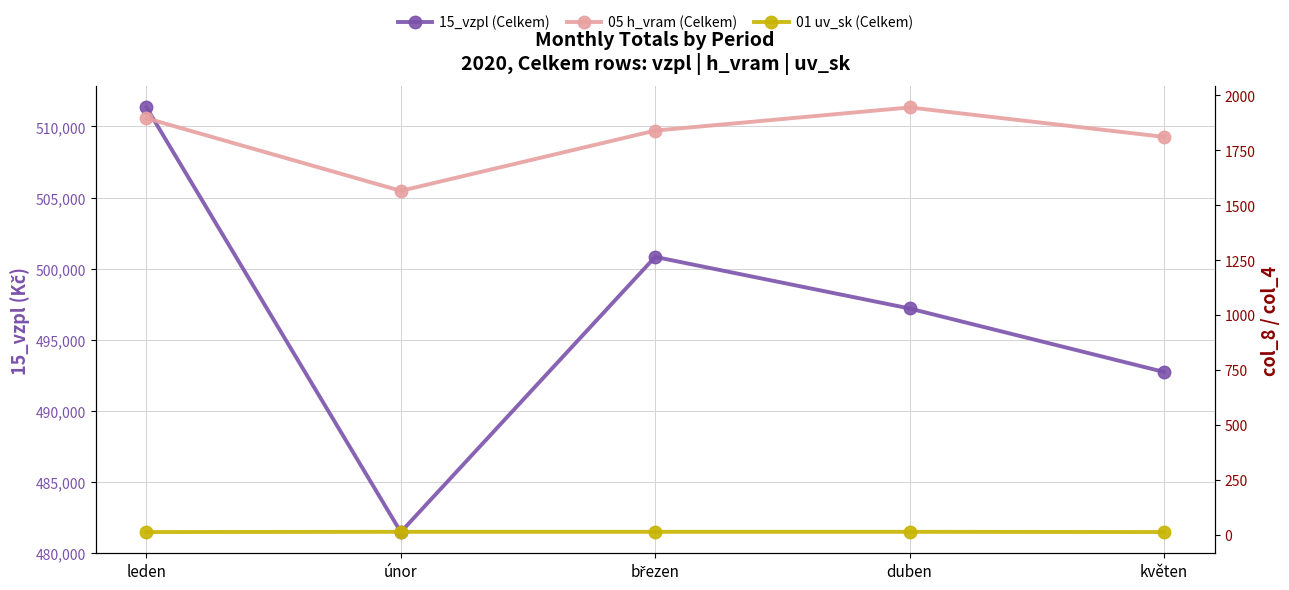

What is the label of the 2nd point from the left?

únor